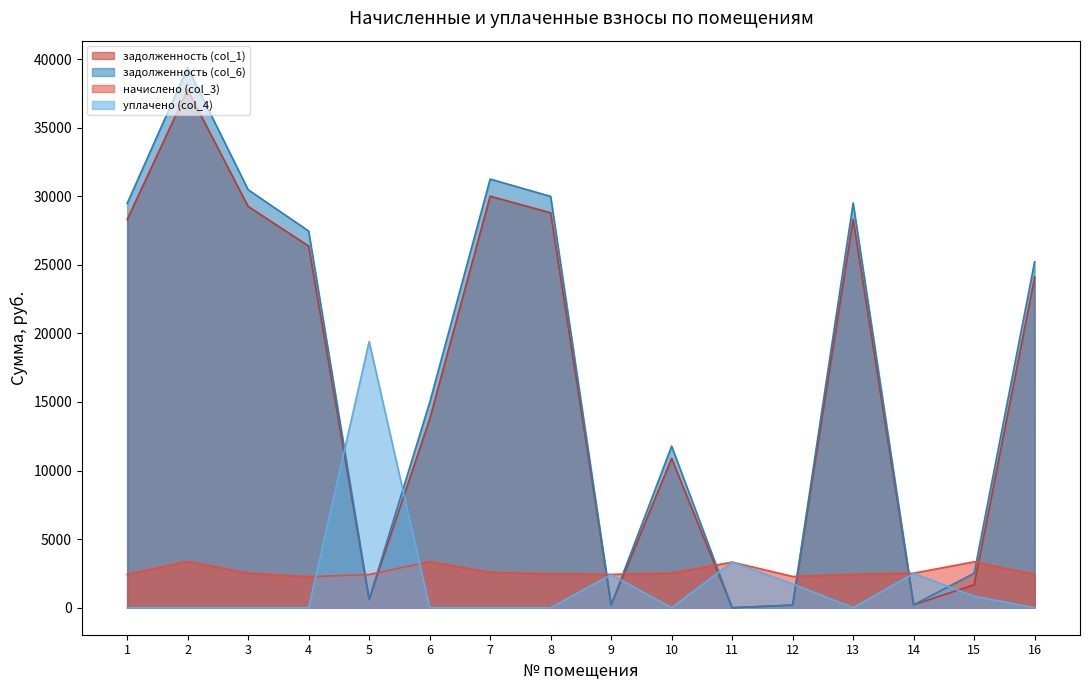

Where is the first local minimum for задолженность (col_6)?

5